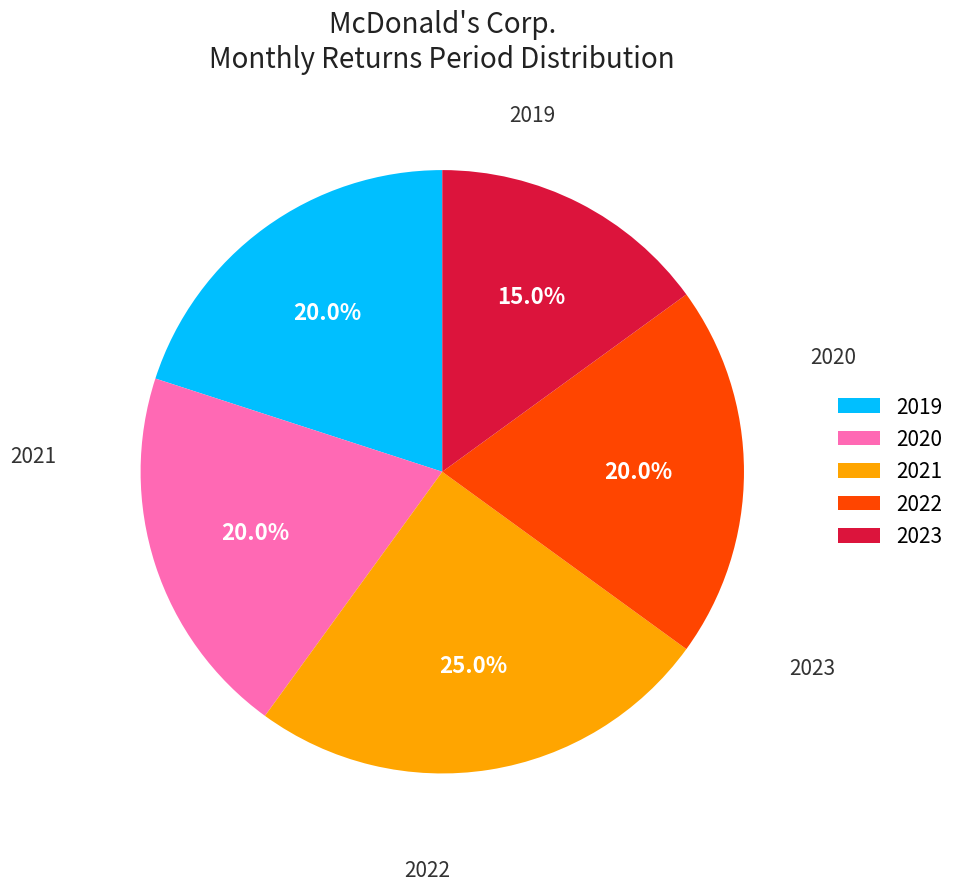

Is there any slice that represents more than half of the pie?

No